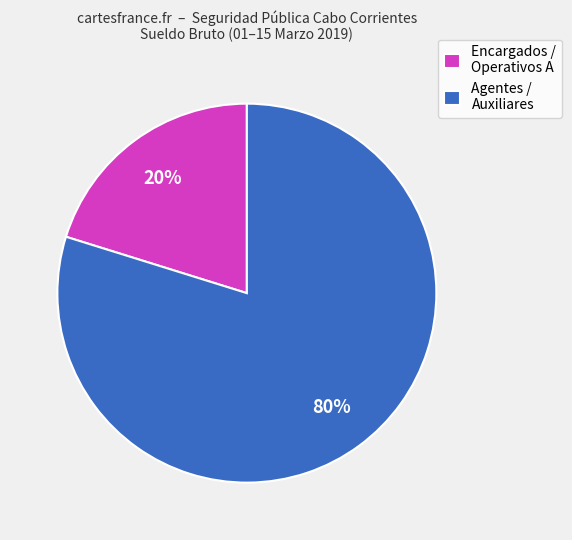

How many slices are in this pie chart?

2